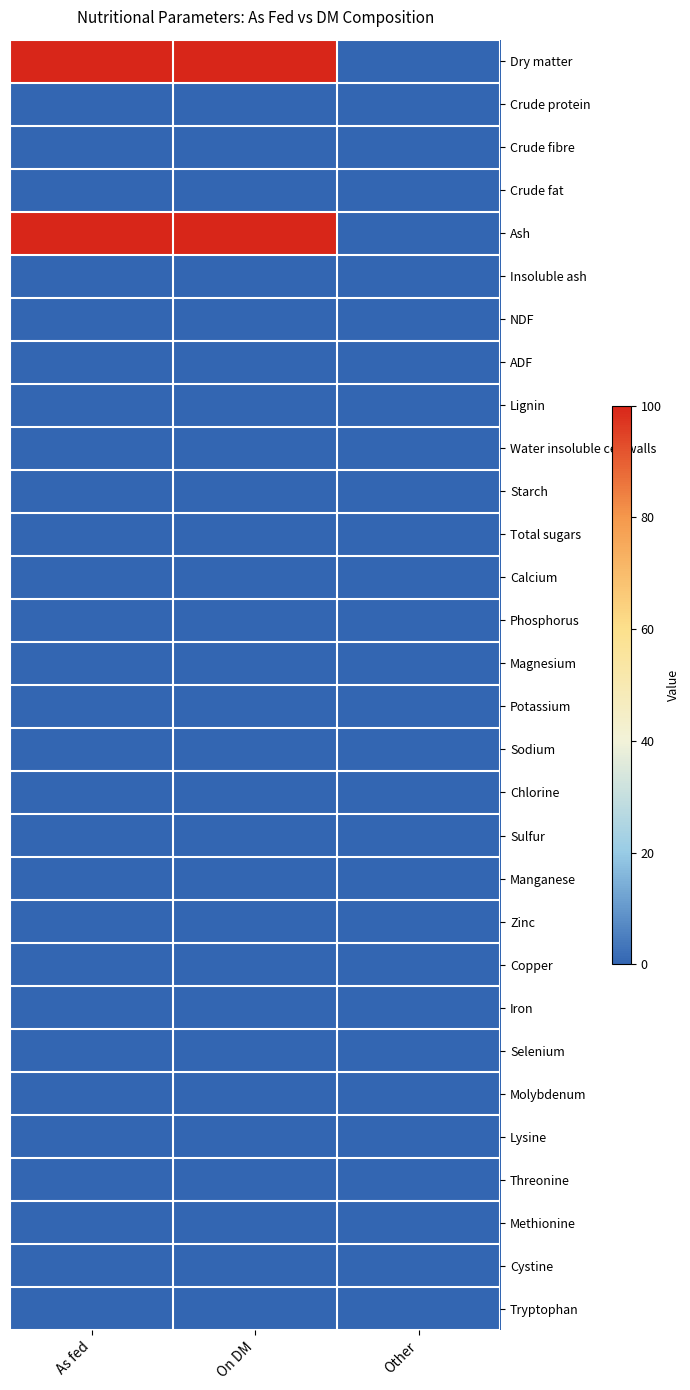

List the series in order of their peak value, lowest first.

Crude protein, Crude fibre, Crude fat, Insoluble ash, NDF, ADF, Lignin, Water insoluble cell walls, Starch, Total sugars, Calcium, Phosphorus, Magnesium, Potassium, Sodium, Chlorine, Sulfur, Manganese, Zinc, Copper, Iron, Selenium, Molybdenum, Lysine, Threonine, Methionine, Cystine, Tryptophan, Dry matter, Ash